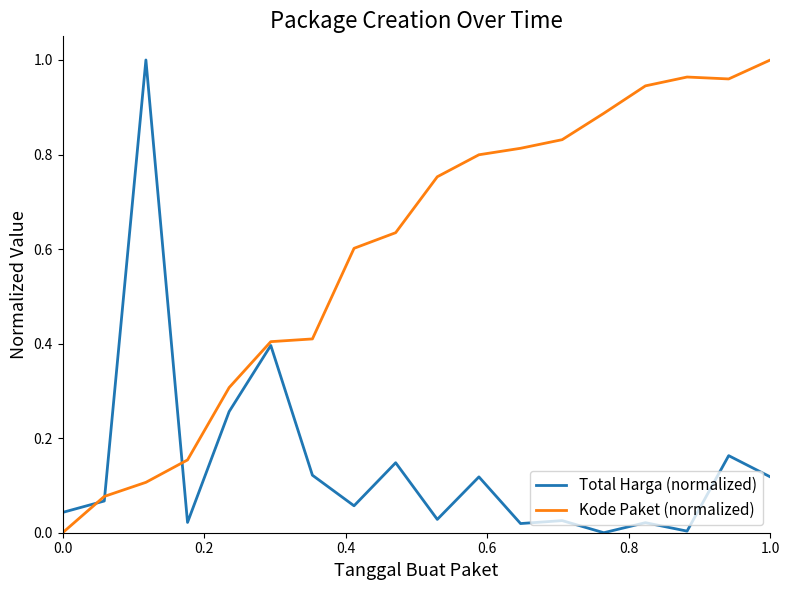

List the series in order of their overall mean, highest first.

Kode Paket (normalized), Total Harga (normalized)